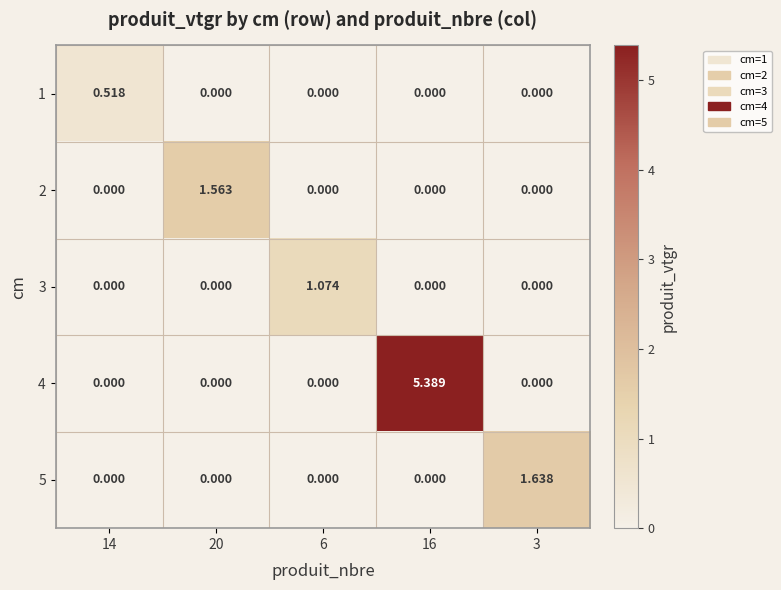

How many positive values does the 2 series have?

1